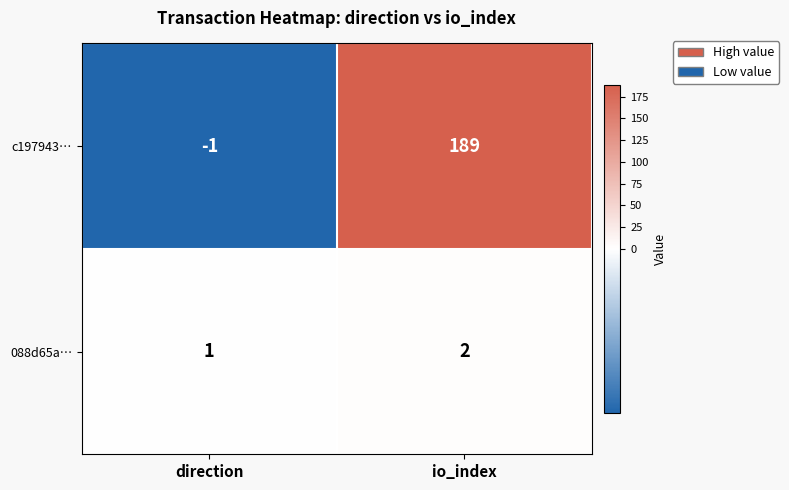

Where is c197943… nearest to the value 94?

direction